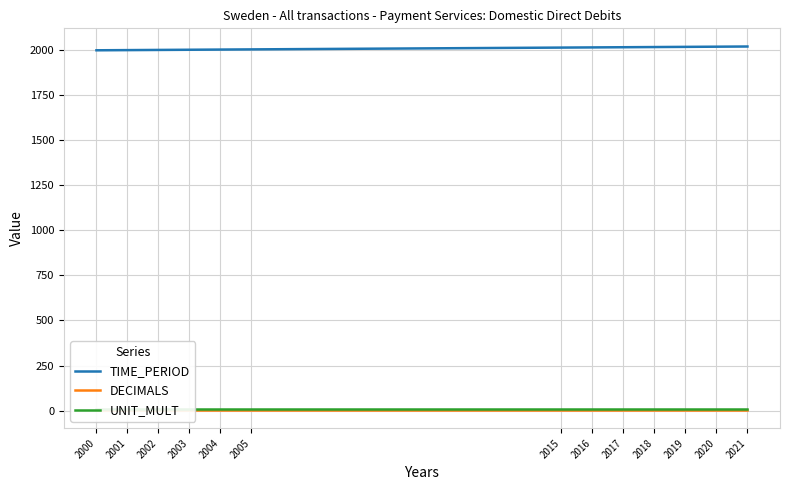

Which series has the largest range (max minus min)?

TIME_PERIOD